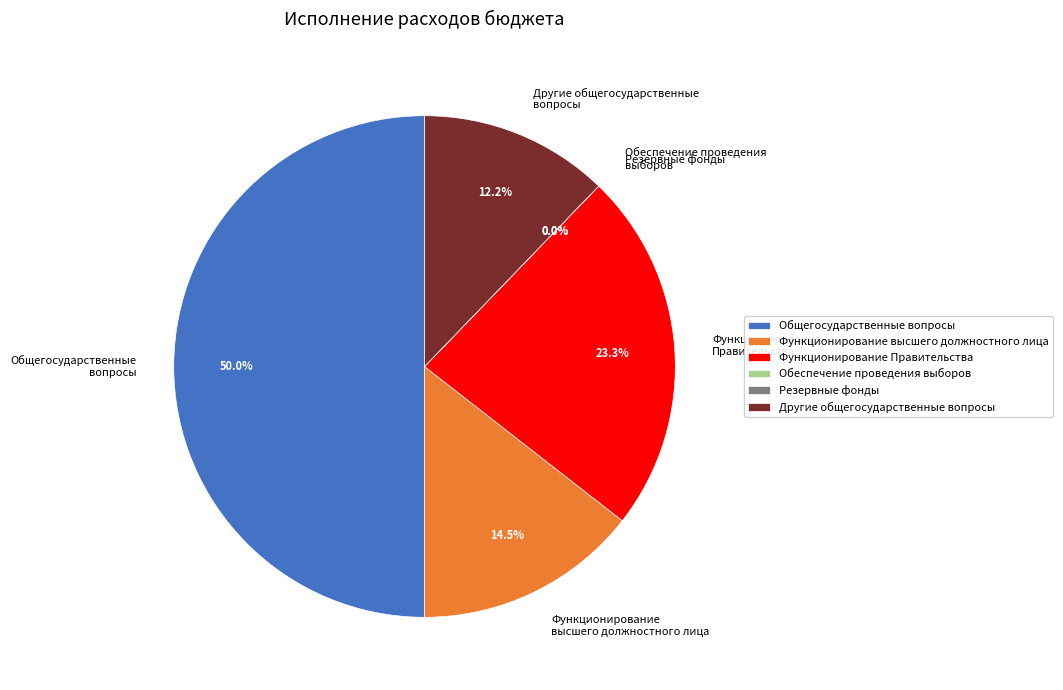

The Функционирование высшего должностного лица slice represents 2% of the pie. True or false?

False